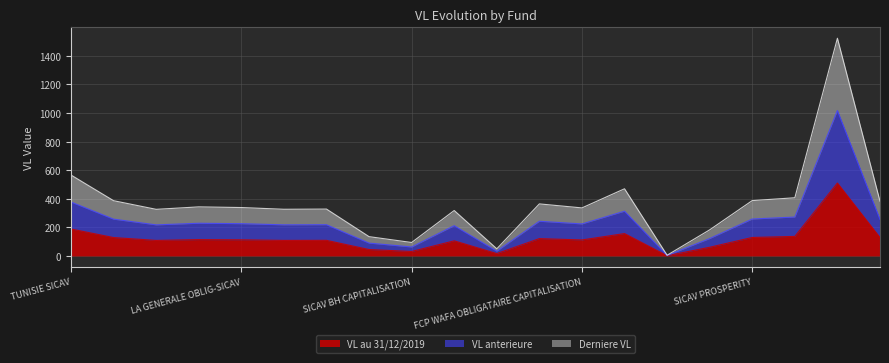

What is the label of the 9th point from the right?

MCP SAFE FUND